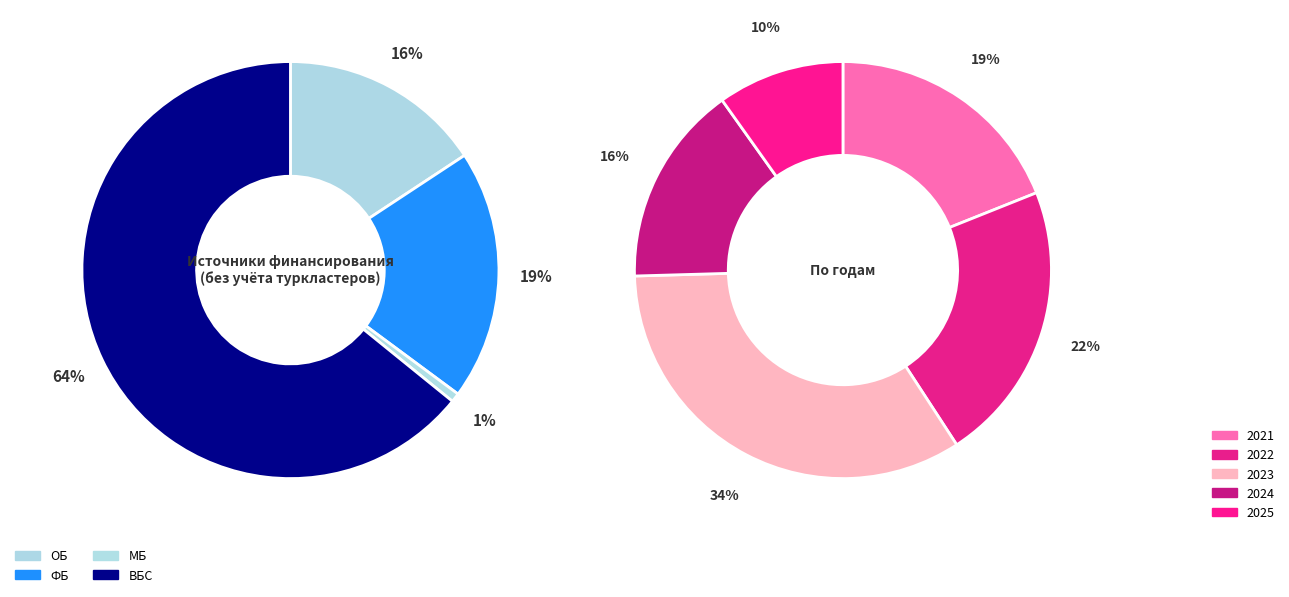

How many slices are in this pie chart?

4